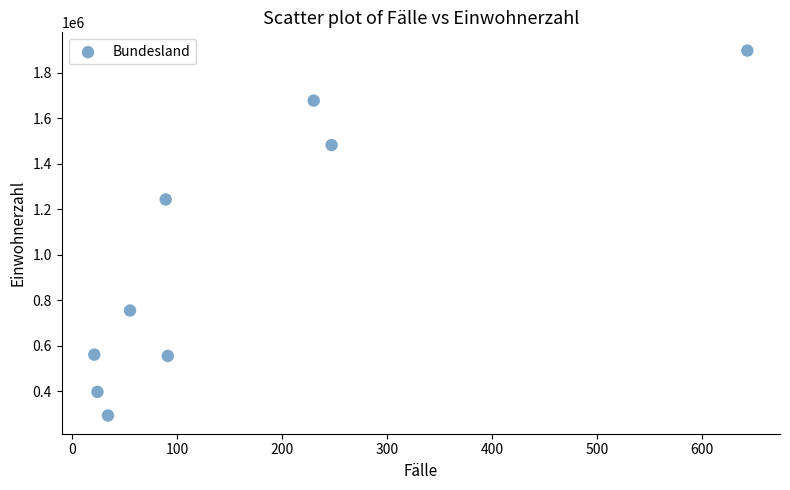

What Y value in the scatter plot is closest to 1095462?

1243052